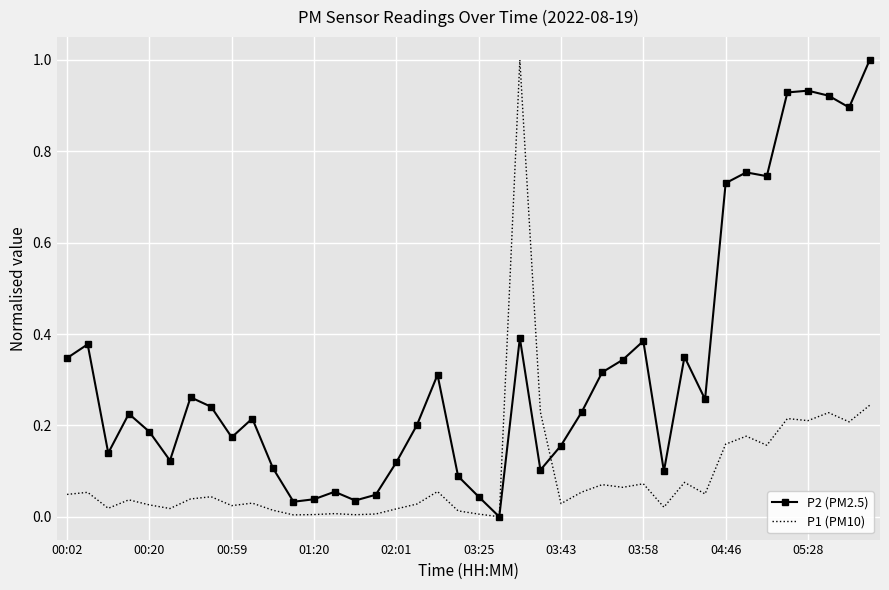

True or false: P2 (PM2.5) and P1 (PM10) intersect in this chart.

True